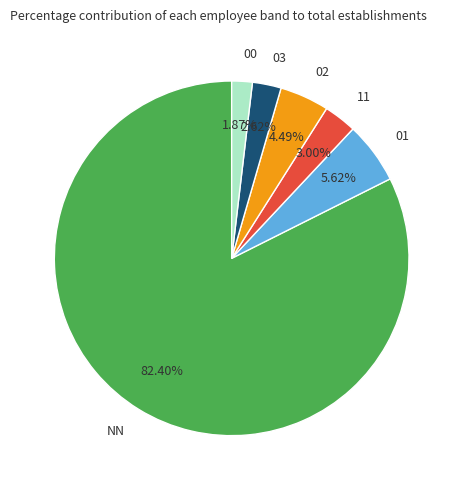

Approximately how many times larger is the value at 00 compared to 03?

0.7